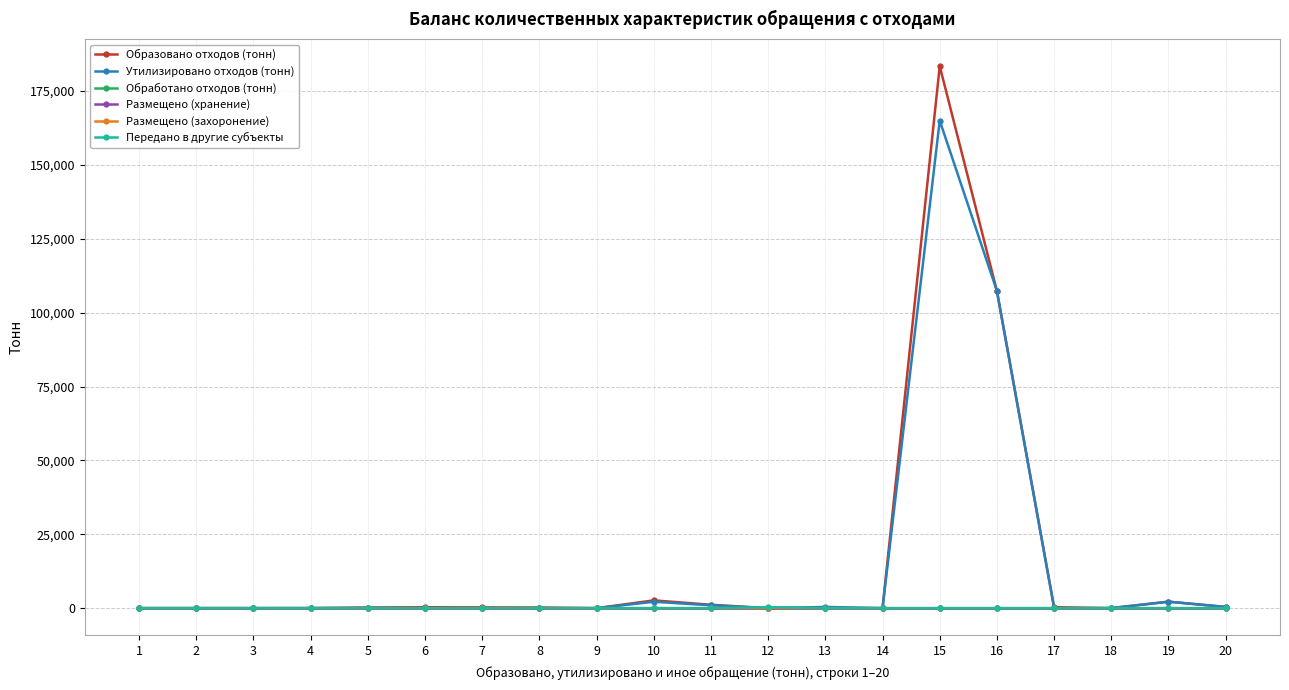

Does the chart have visible grid lines?

Yes